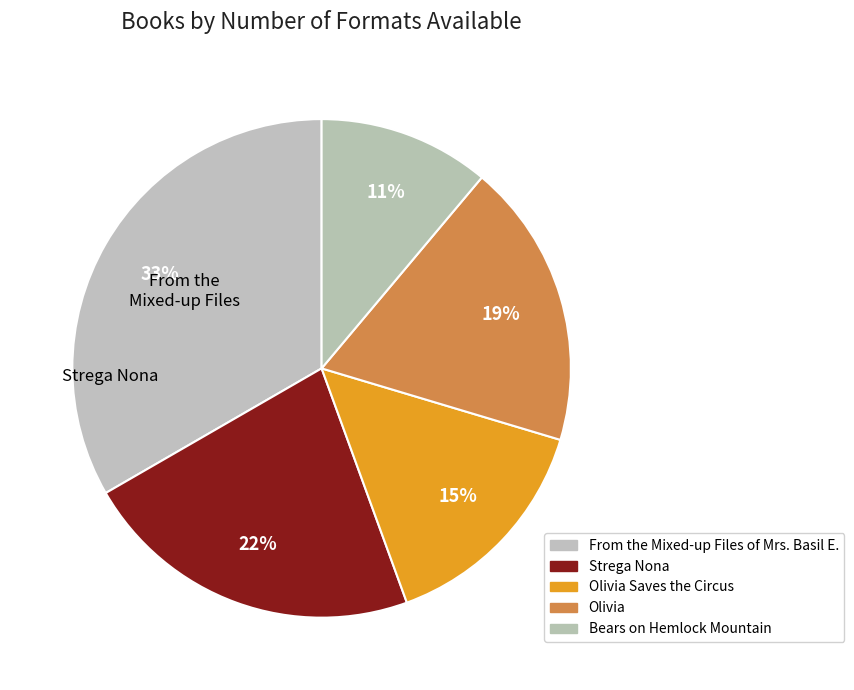

How many segments does this pie chart have?

5